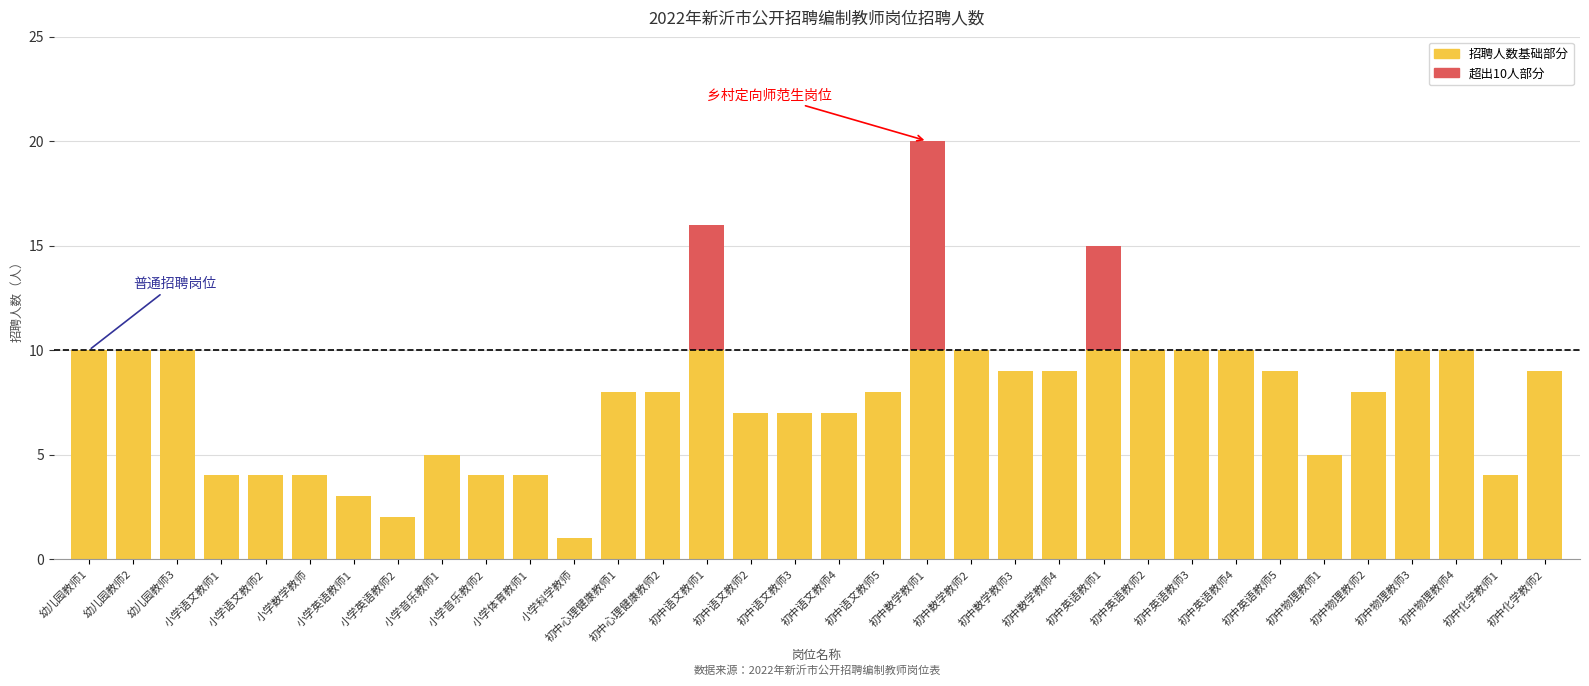

Does the chart contain stacked bars?

Yes